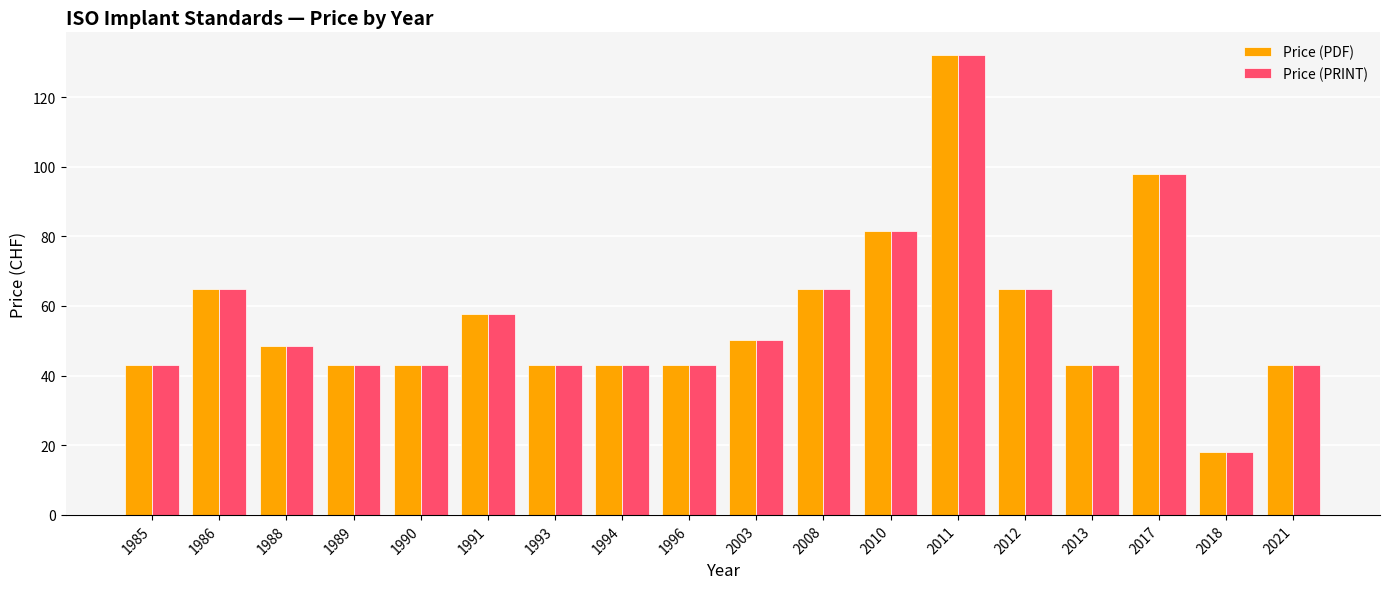

What is the minimum value shown in the chart?

18.0